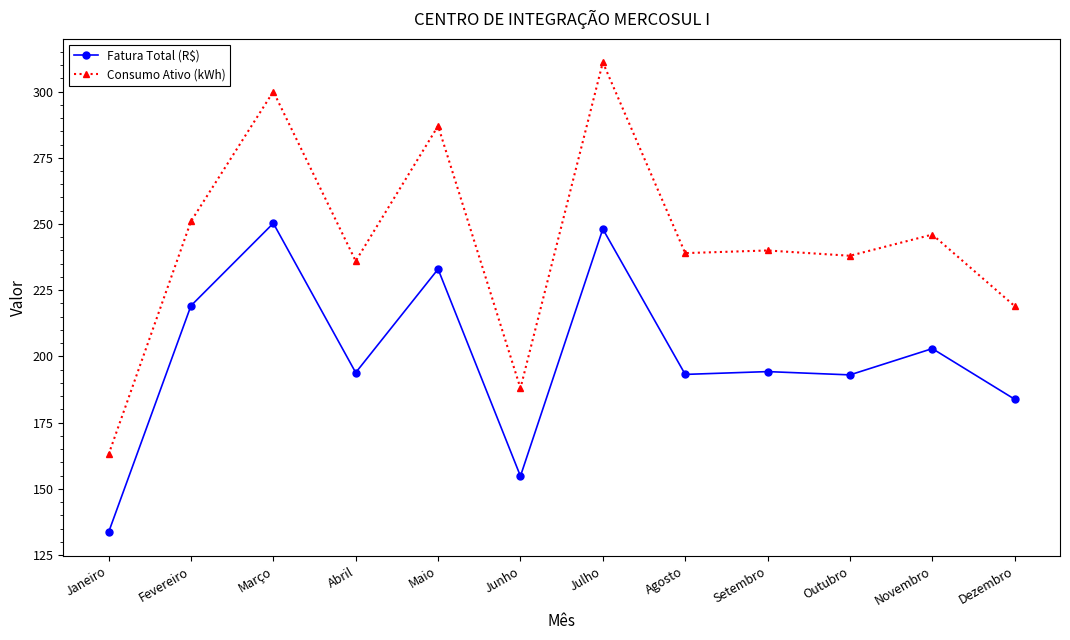

What is the average value of the Fatura Total (R$) series?

200.0